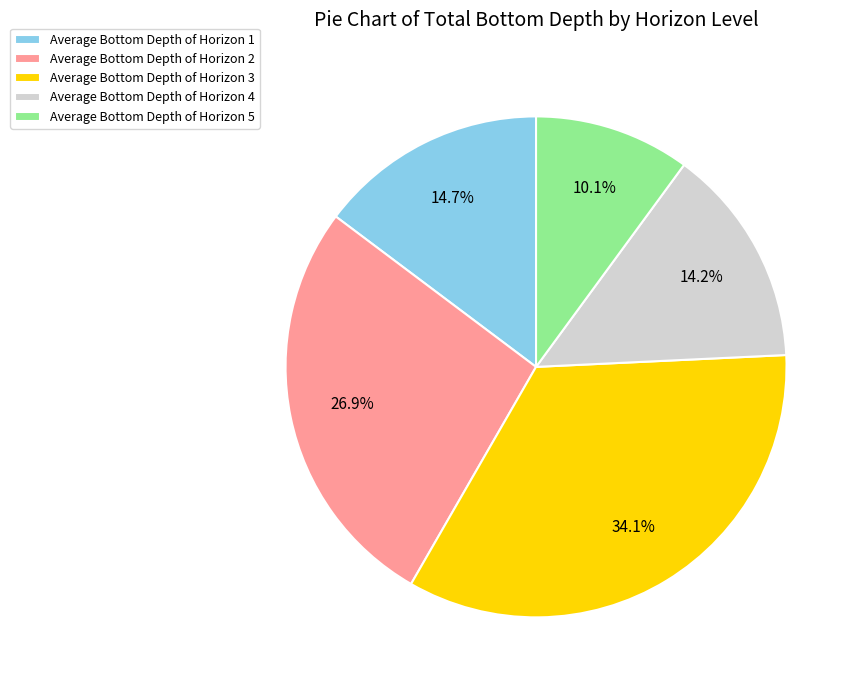

Rank the categories by value from highest to lowest.

Average Bottom Depth of Horizon 3, Average Bottom Depth of Horizon 2, Average Bottom Depth of Horizon 1, Average Bottom Depth of Horizon 4, Average Bottom Depth of Horizon 5